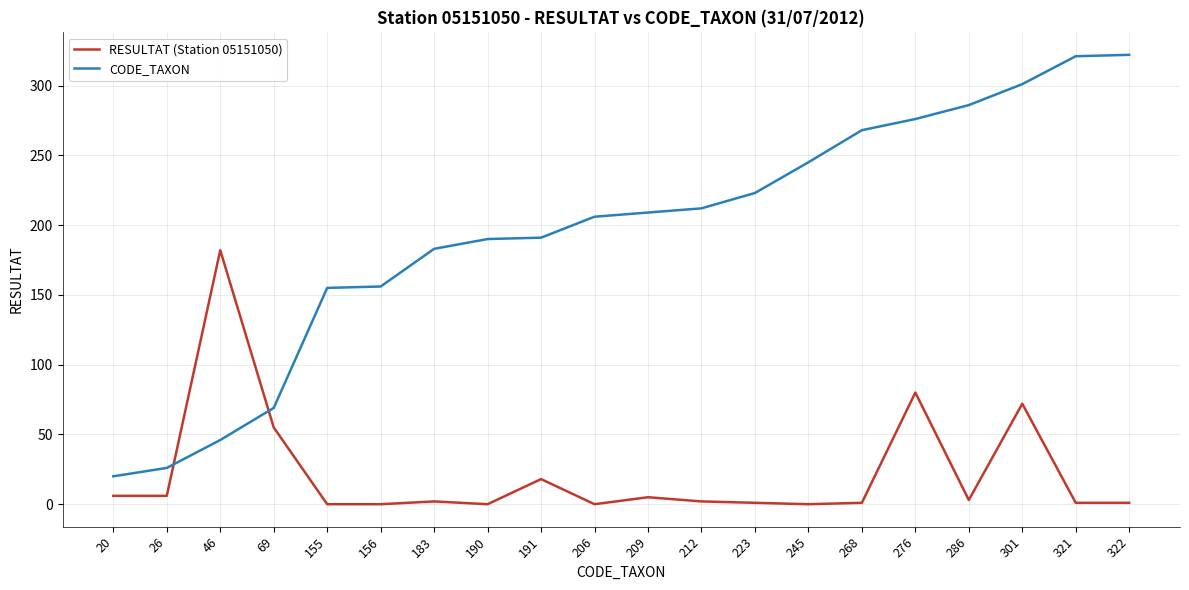

How many lines are shown in the chart?

2